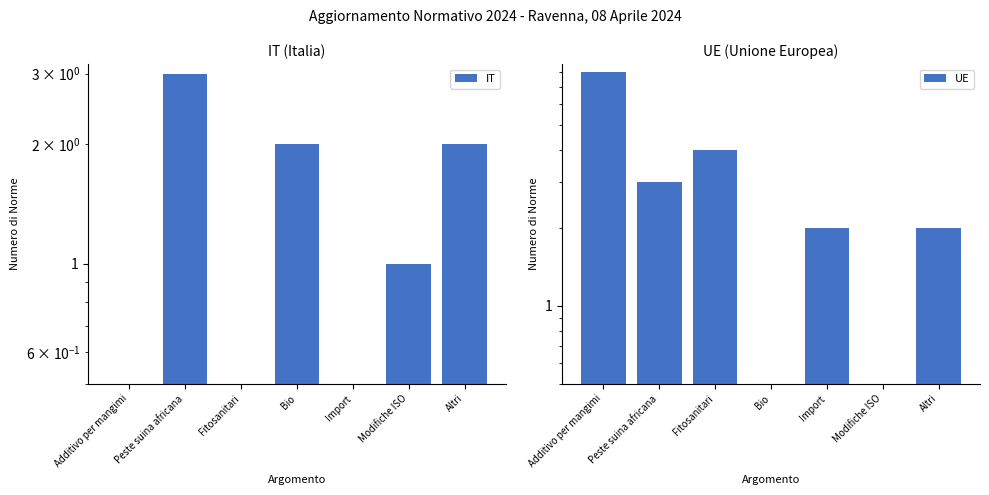

Which series changed the most between Peste suina africana and Bio?

UE